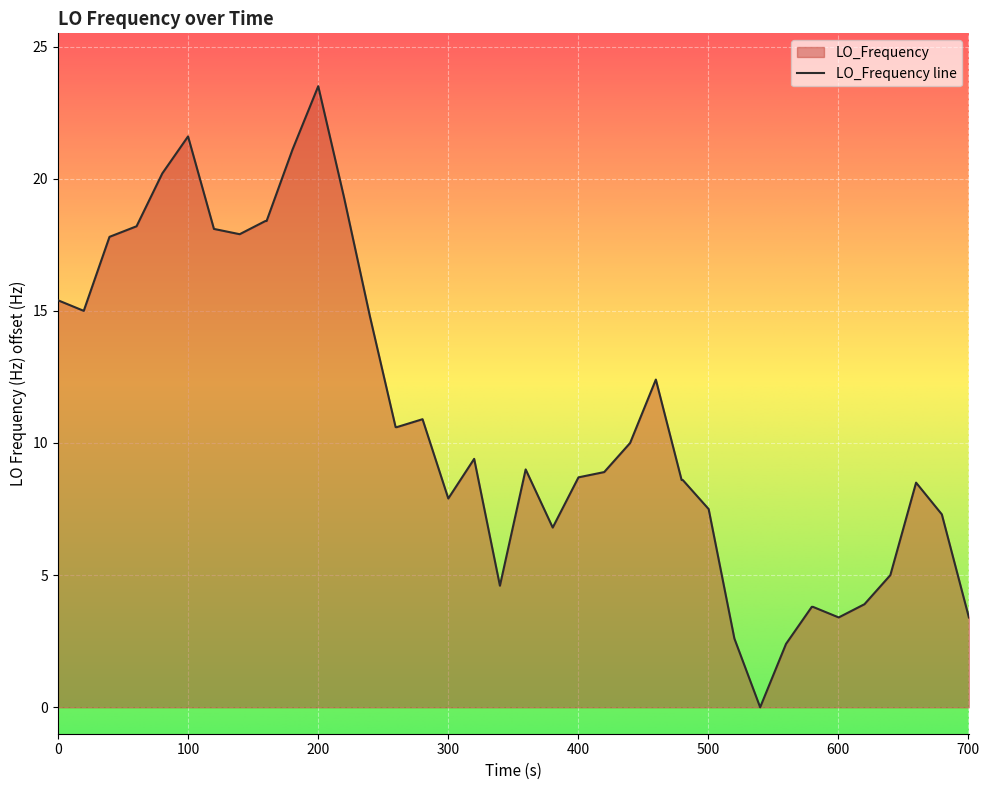

What is the difference between the maximum and minimum values?

23.5